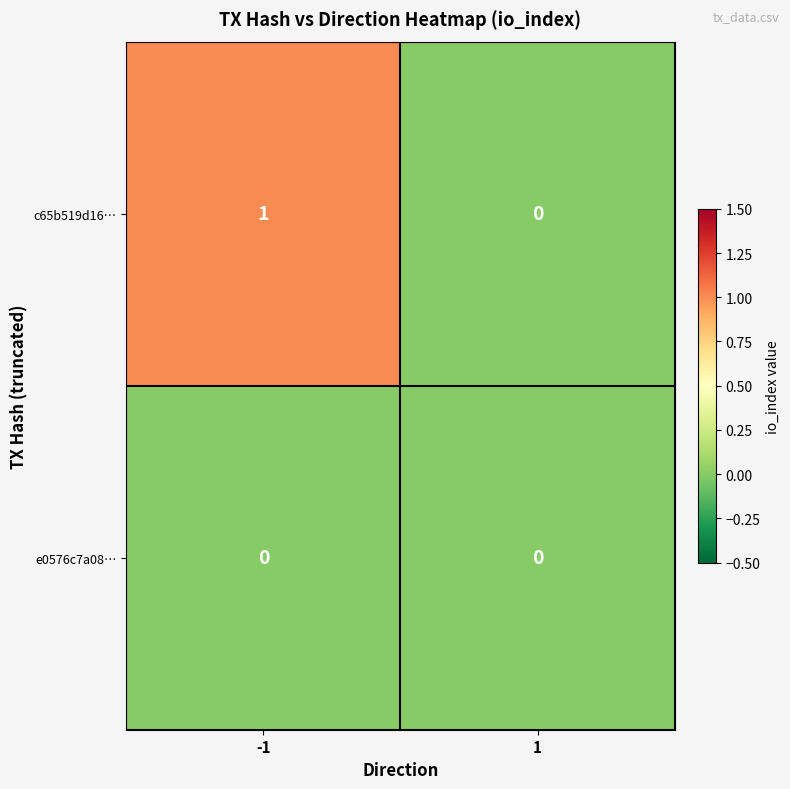

At which category is the sum across all series the highest?

-1